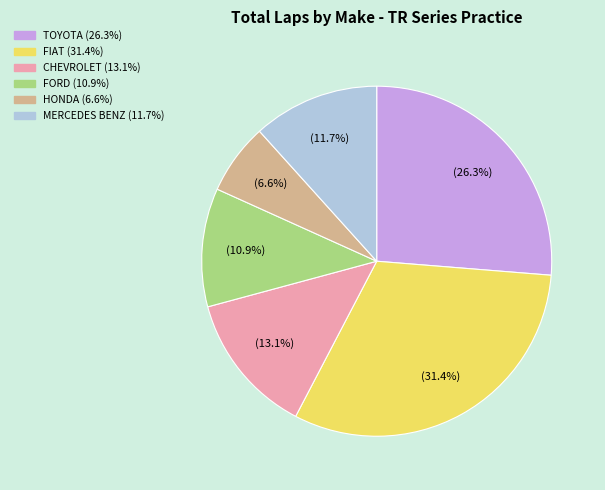

Which slice is the largest?

FIAT